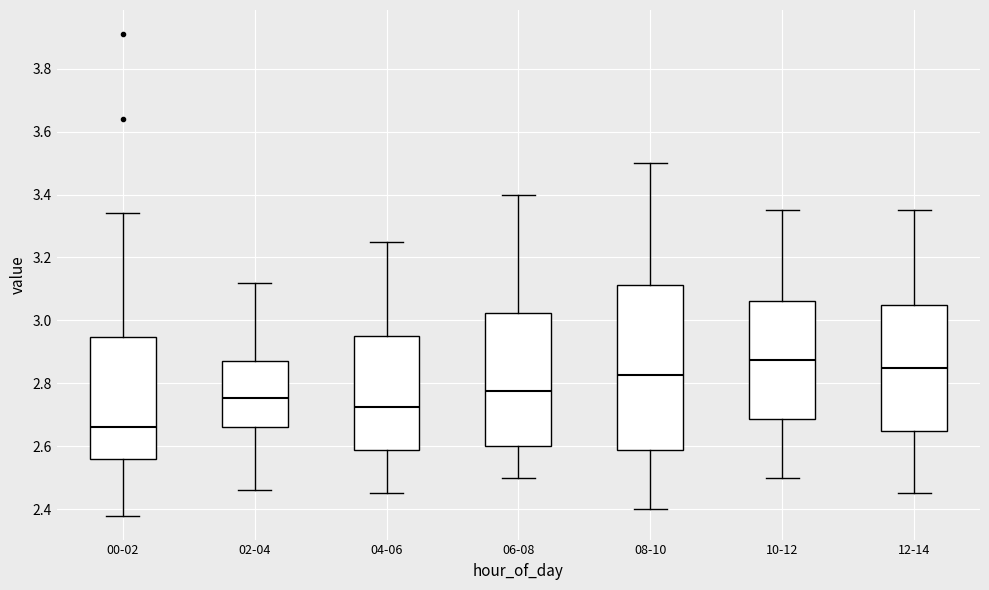

Where does the upper whisker of the box for 10-12 end on the y-axis? The values are not printed on the chart, so give them approximately, as read against the axis.

3.36